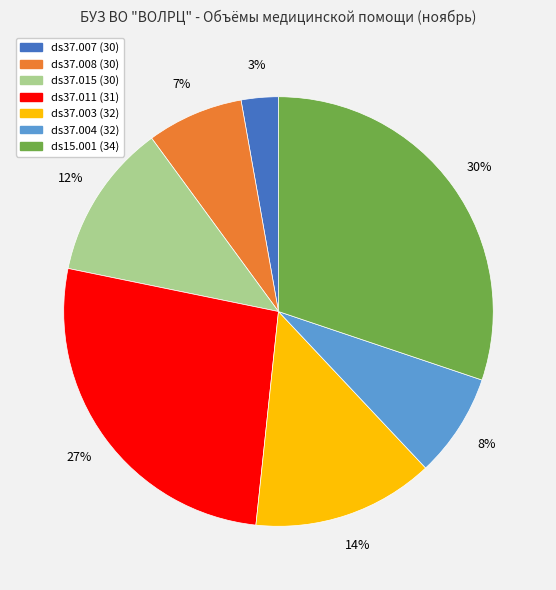

Does any single category account for the majority?

No